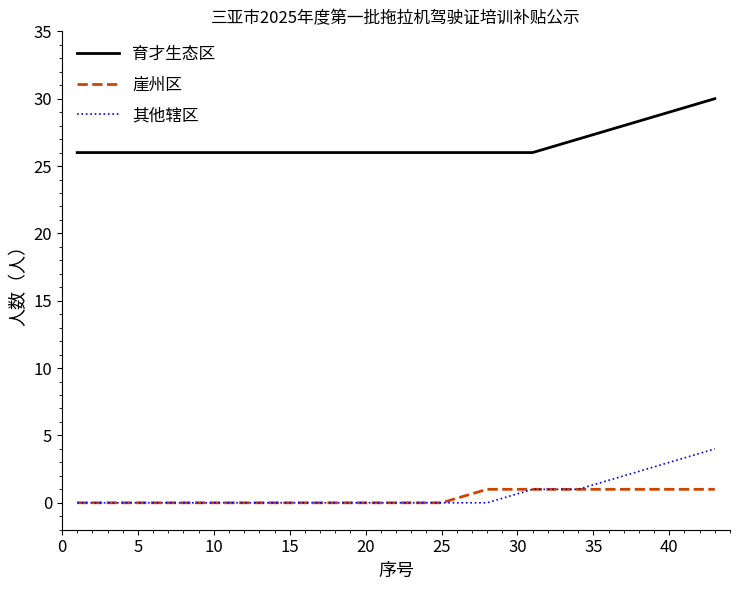

List the series in order of their peak value, highest first.

育才生态区, 其他辖区, 崖州区